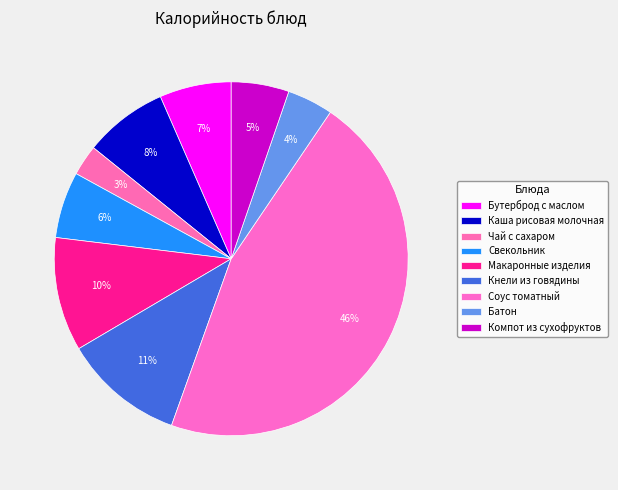

How many segments does this pie chart have?

9